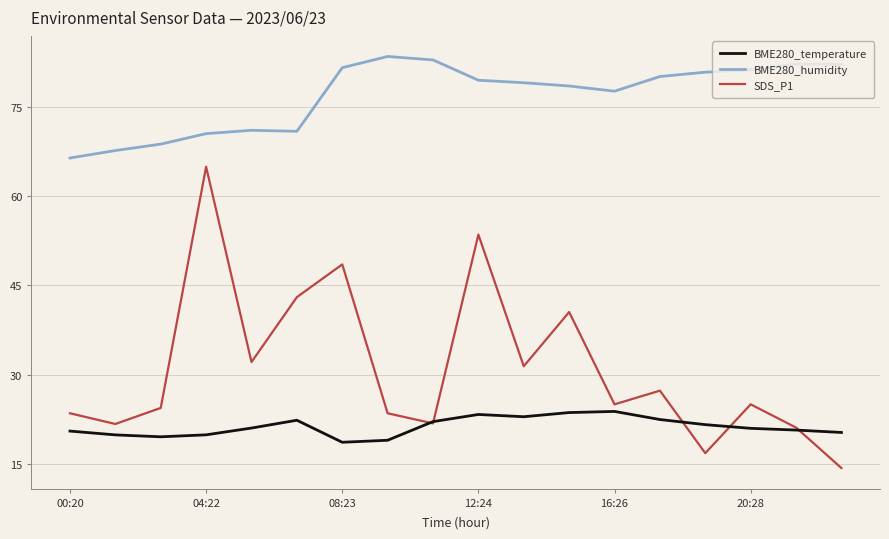

Which series has the largest total across all categories?

BME280_humidity